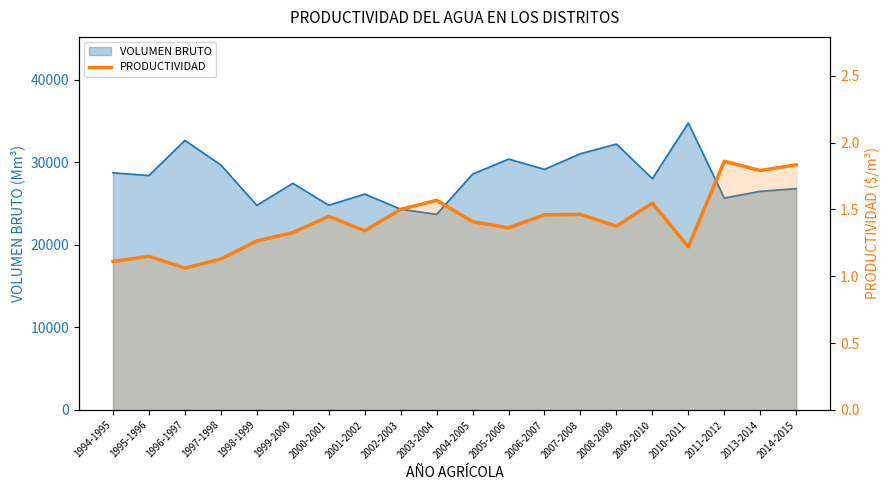

Rank the categories by value from highest to lowest.

2011-2012, 2014-2015, 2013-2014, 2003-2004, 2009-2010, 2002-2003, 2007-2008, 2006-2007, 2000-2001, 2004-2005, 2008-2009, 2005-2006, 2001-2002, 1999-2000, 1998-1999, 2010-2011, 1995-1996, 1997-1998, 1994-1995, 1996-1997